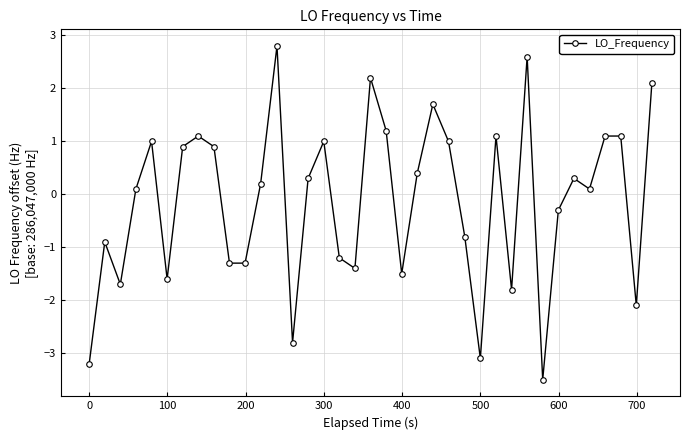

What is the value of the 34th point from the left?

1.1